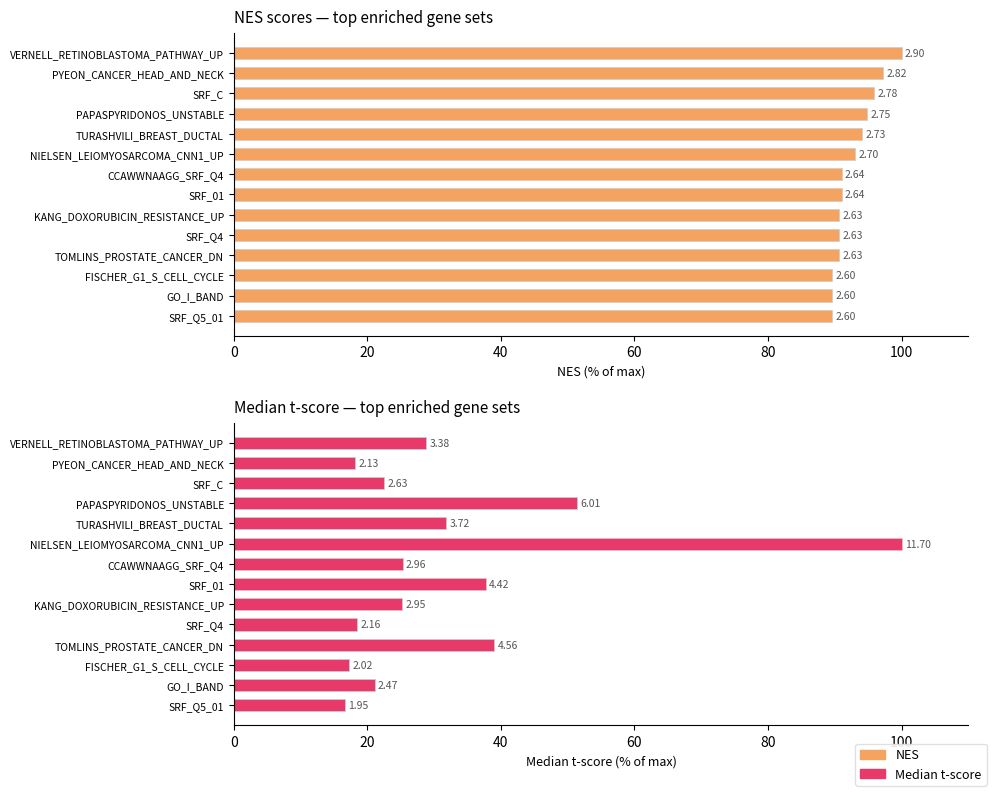

Reading left to right, extract all data points from this chart.

NES: 100.0	97.2	95.9	94.8	94.1	93.1	91.0	91.0	90.7	90.7	90.7	89.7	89.7	89.7
Median t-score: 28.9	18.2	22.5	51.4	31.8	100.0	25.3	37.7	25.2	18.4	39.0	17.3	21.1	16.7